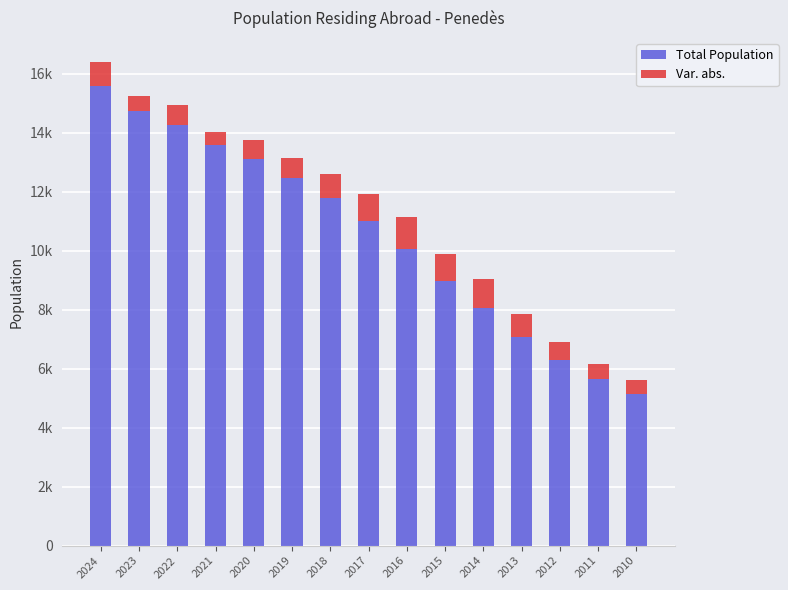

Is it true that Var. abs. equals 1468 at 2024?

False